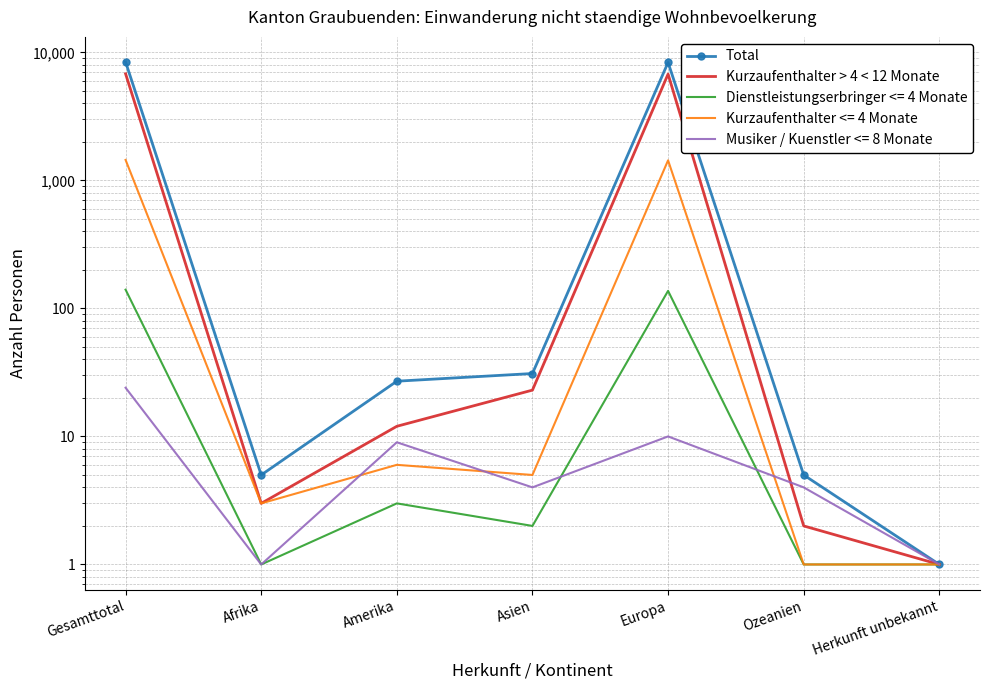

Where is the first local maximum for Kurzaufenthalter > 4 < 12 Monate?

Europa